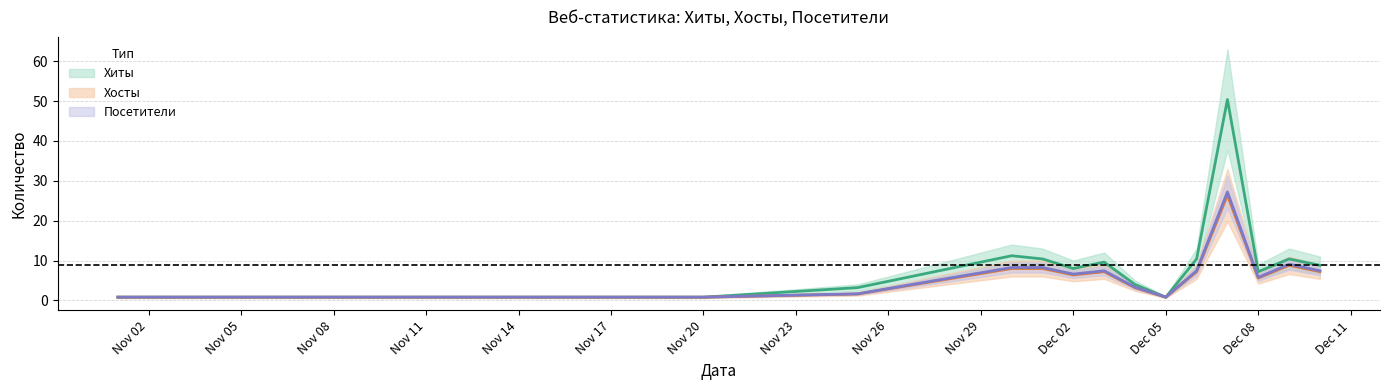

True or false: Посетители has a value of 0.6 at Nov 20.

False